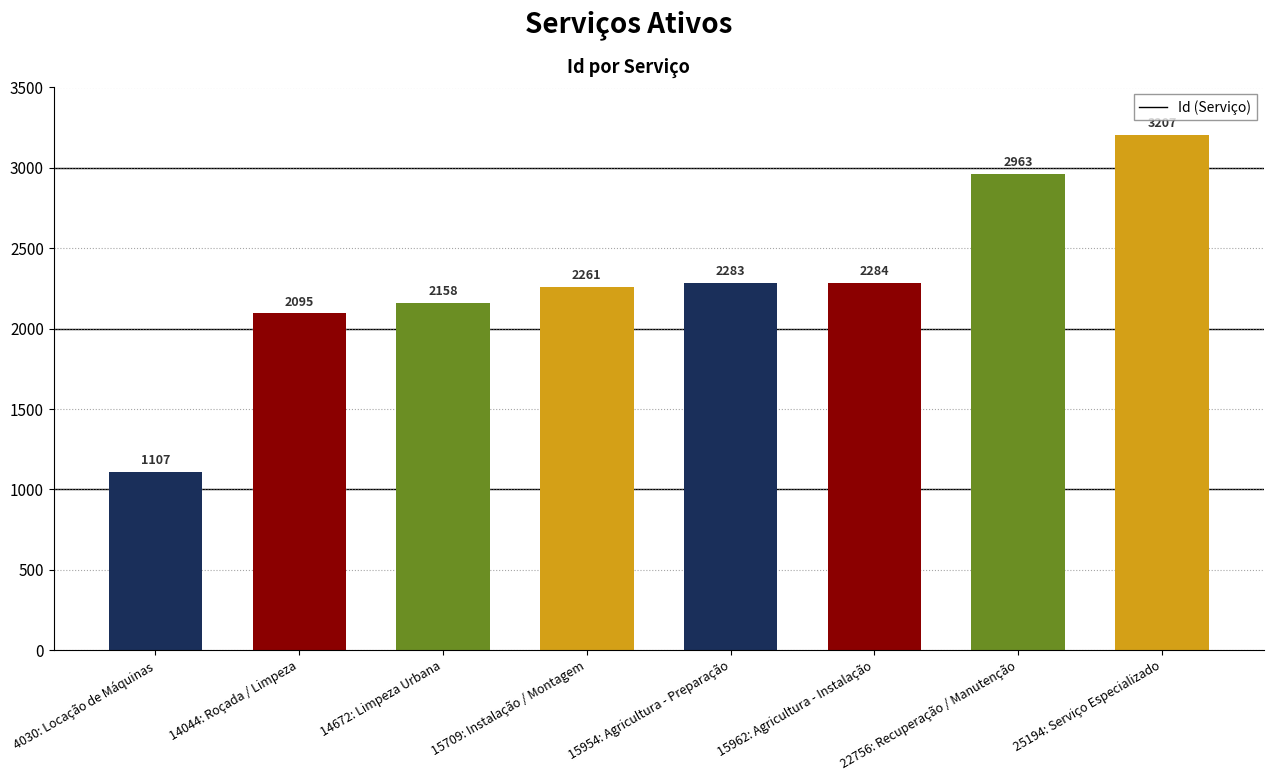

What is the difference between the second highest and minimum values?

1856